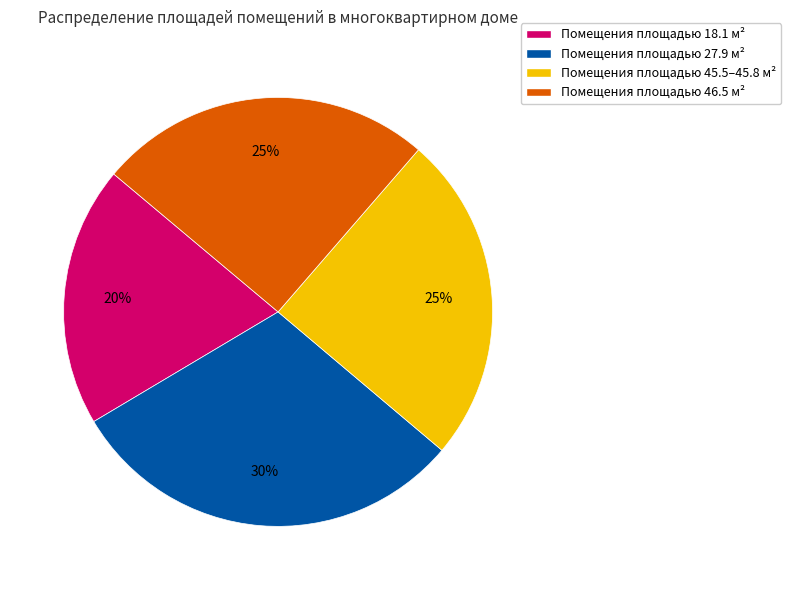

To the nearest percent, what is the combined percentage of Помещения площадью 27.9 м² and Помещения площадью 18.1 м²?

50%